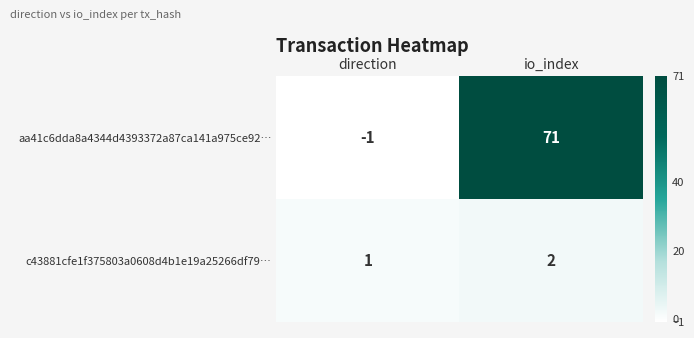

Is it true that c43881cfe1f375803a0608d4b1e19a25266df79… equals 1 at direction?

True